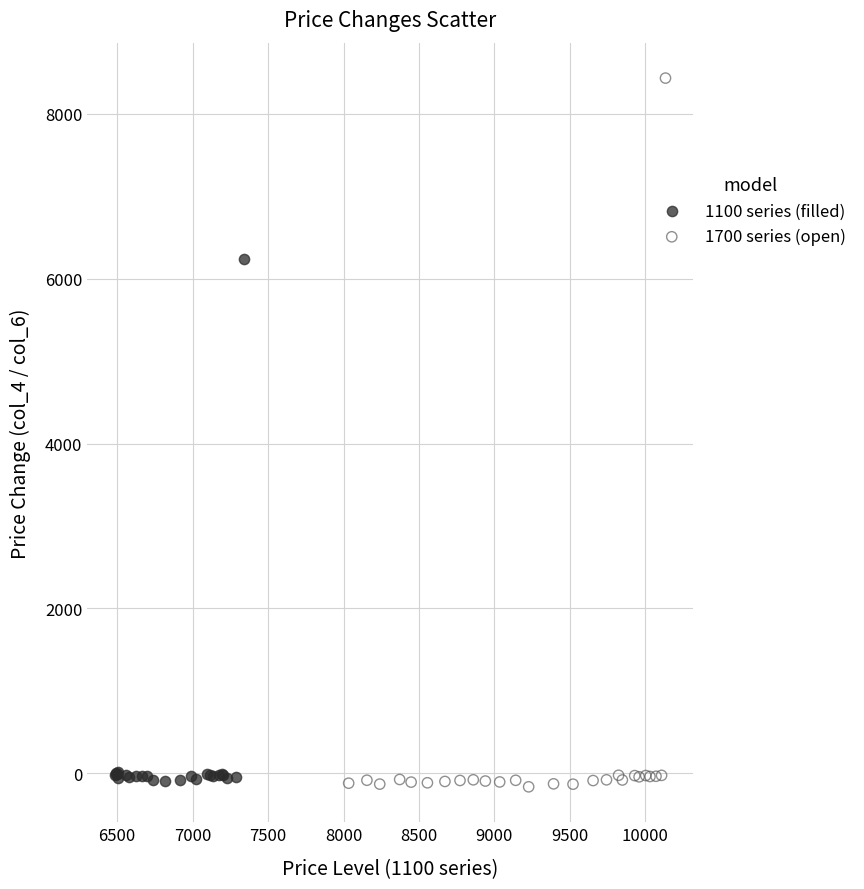

Which series has the largest Y range (max minus min)?

1700 series (open)